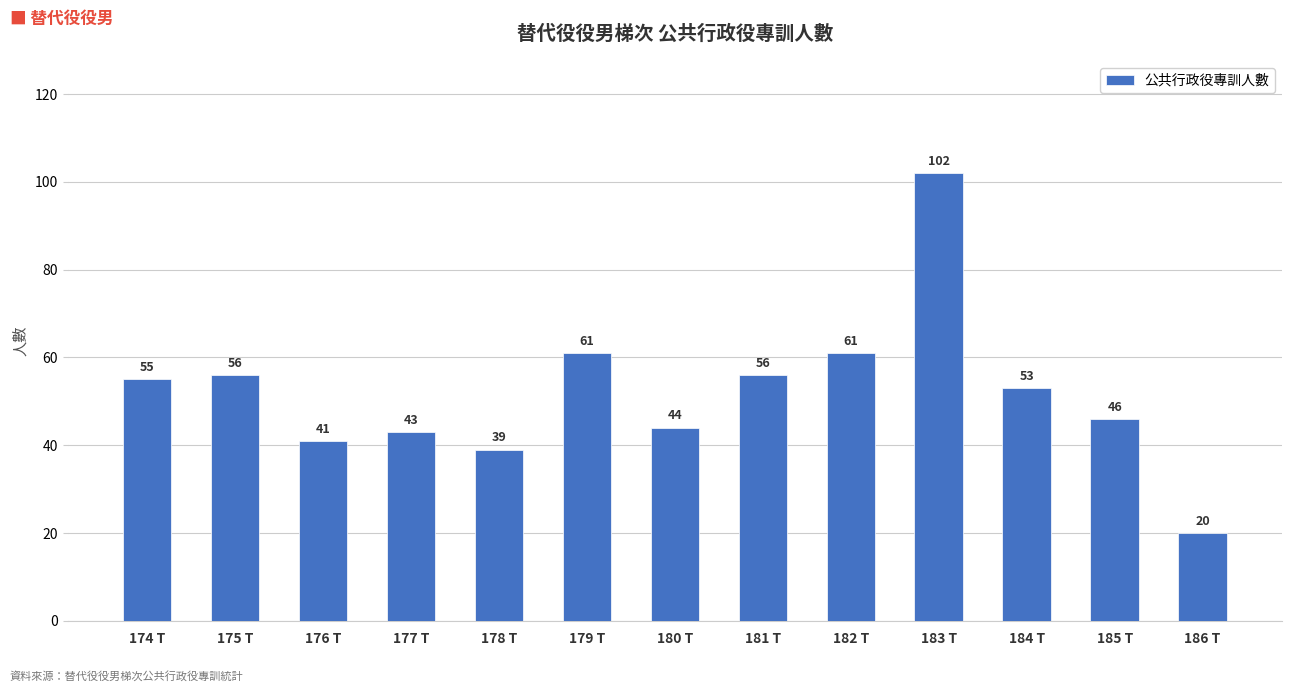

What is the minimum value shown in the chart?

20